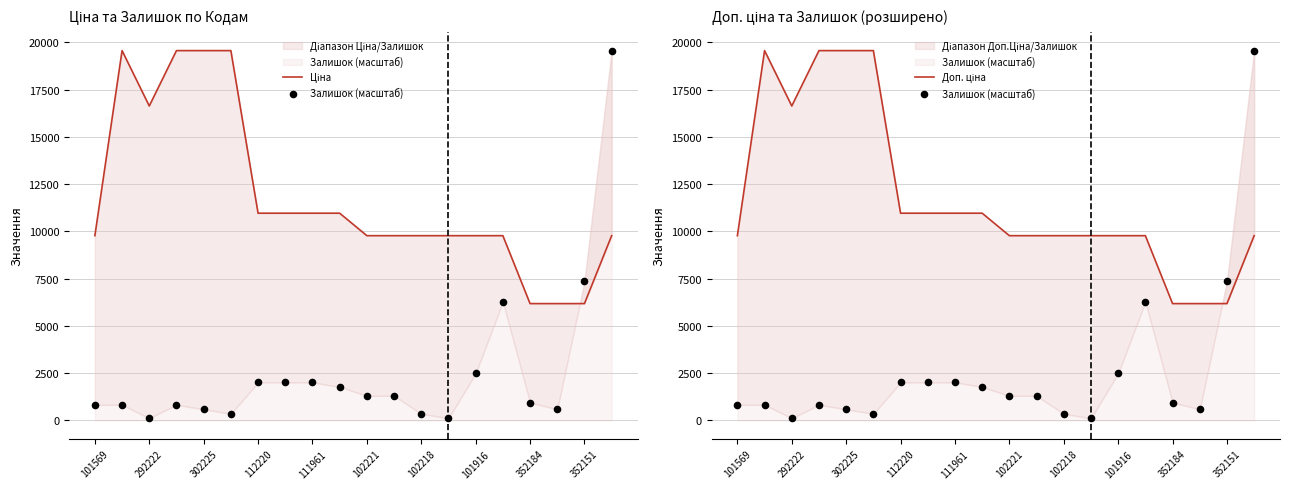

Which series has the largest Y range (max minus min)?

Залишок (масштаб)